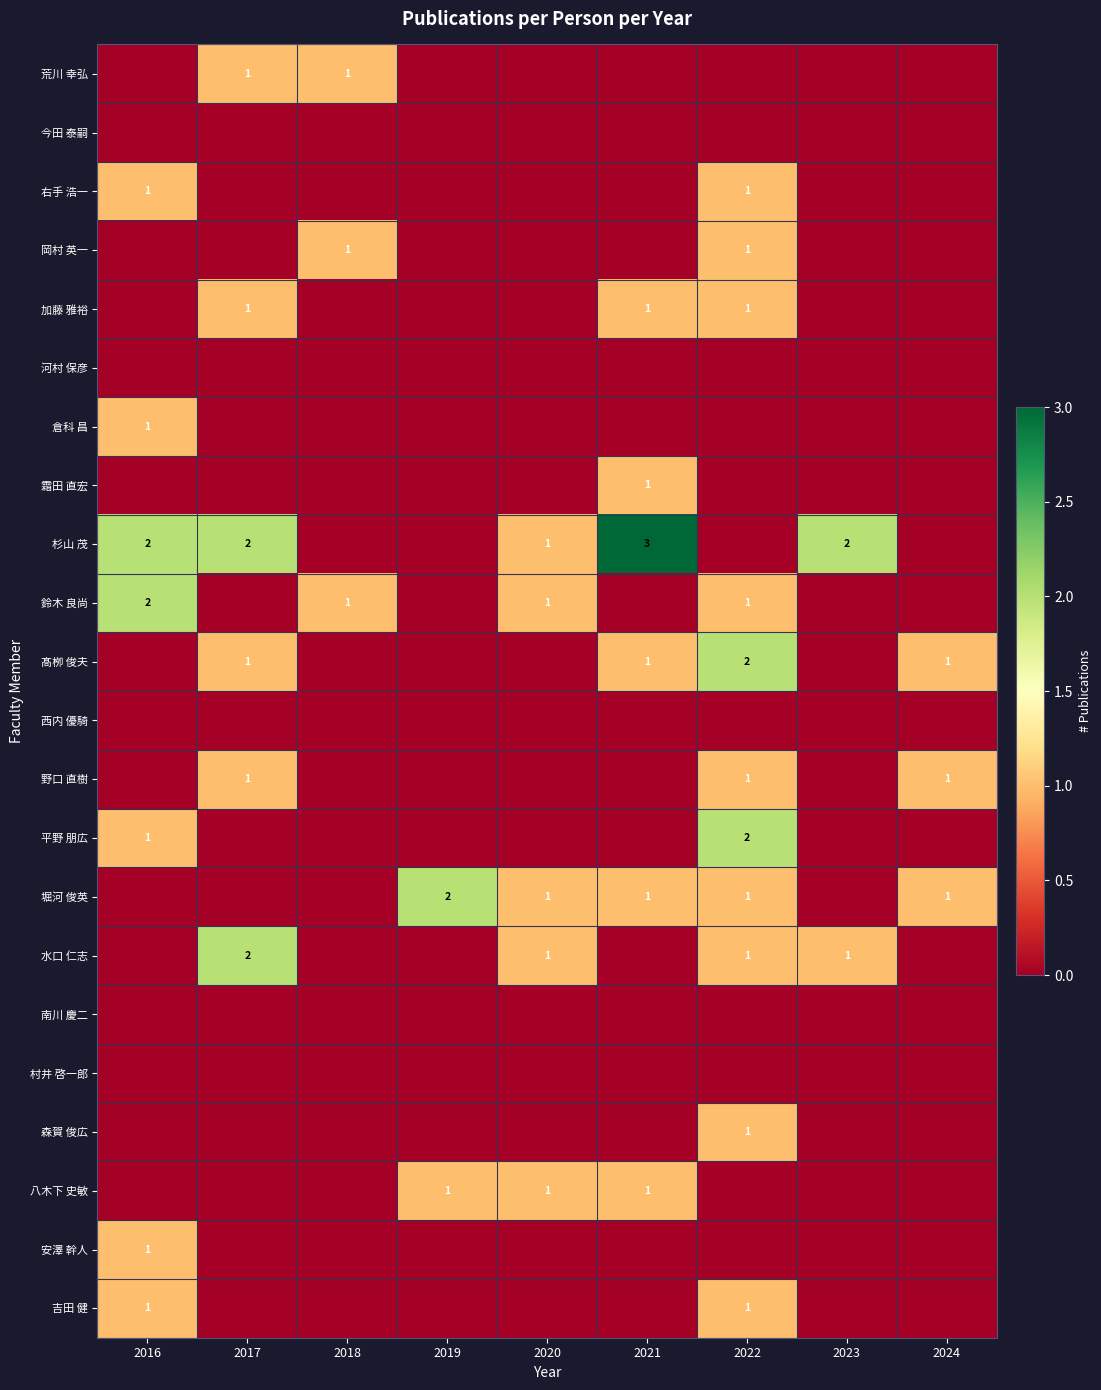

At 2022, list the series in order from largest to smallest.

髙栁 俊夫, 平野 朋広, 右手 浩一, 岡村 英一, 加藤 雅裕, 鈴木 良尚, 野口 直樹, 堀河 俊英, 水口 仁志, 森賀 俊広, 吉田 健, 荒川 幸弘, 今田 泰嗣, 河村 保彦, 倉科 昌, 霜田 直宏, 杉山 茂, 西内 優騎, 南川 慶二, 村井 啓一郎, 八木下 史敏, 安澤 幹人